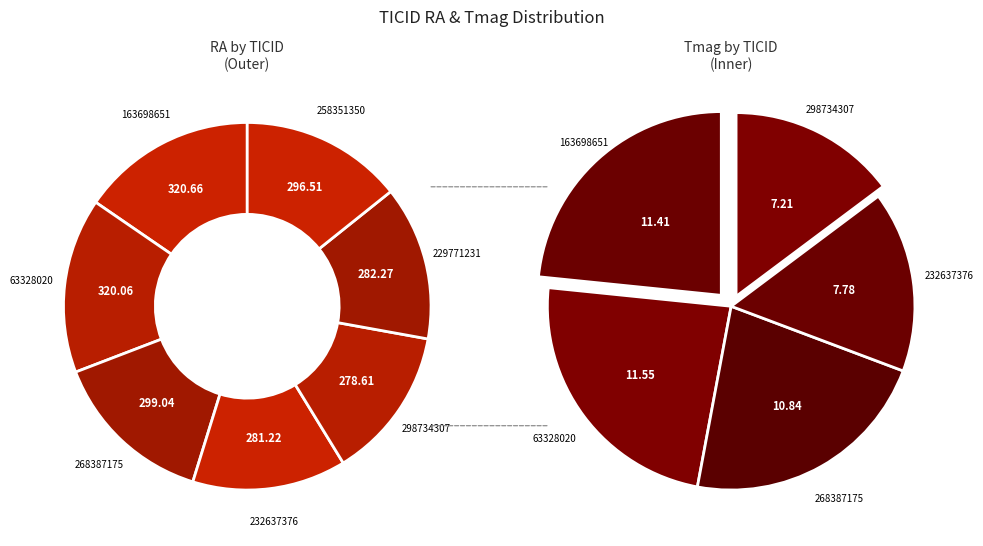

Combined, what portion of the pie is 163698651 and 232637376?

29.0%